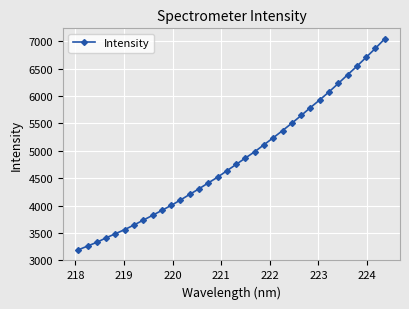

What is the difference between the maximum and second lowest values?

3782.8